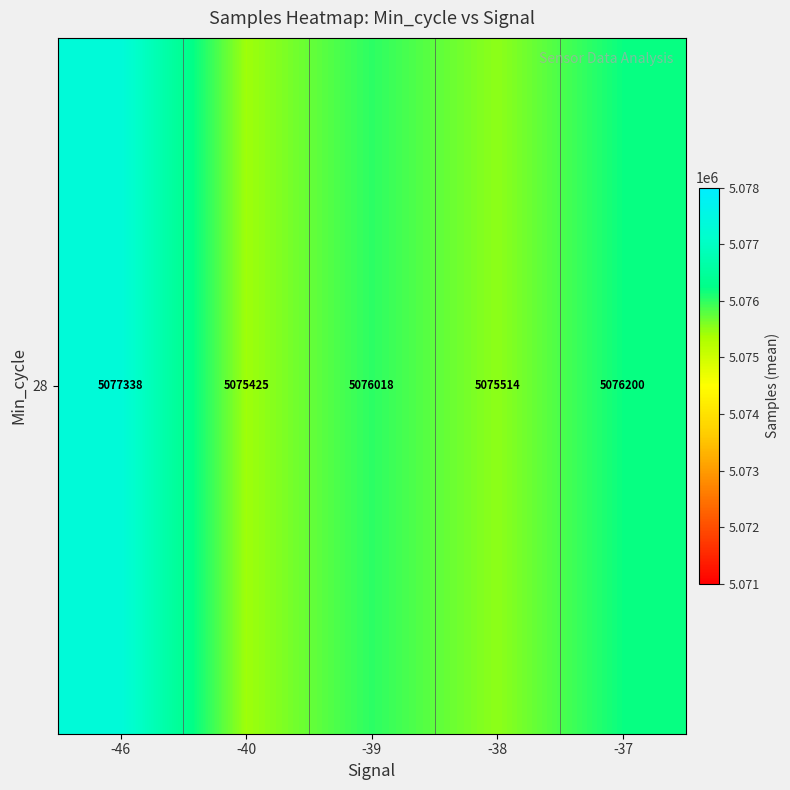

What is the average value?

5076099.1